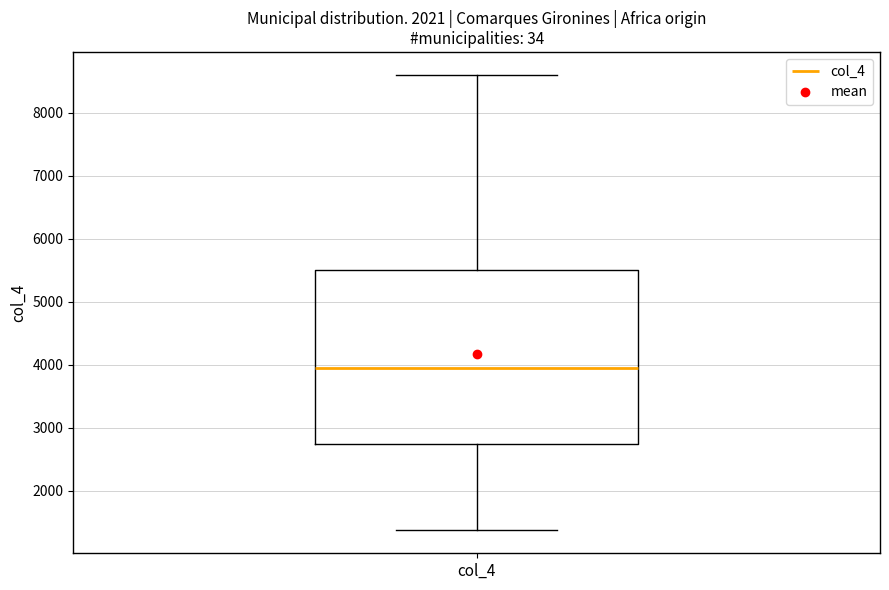

Transcribe this box plot: give where the median line is, the range the box spans, and where the two whiskers end, as read against the y-axis. The values are not printed on the chart, so give them approximately, as read against the axis.

median 3900, box 2700 to 5500, whiskers 1400 to 8600